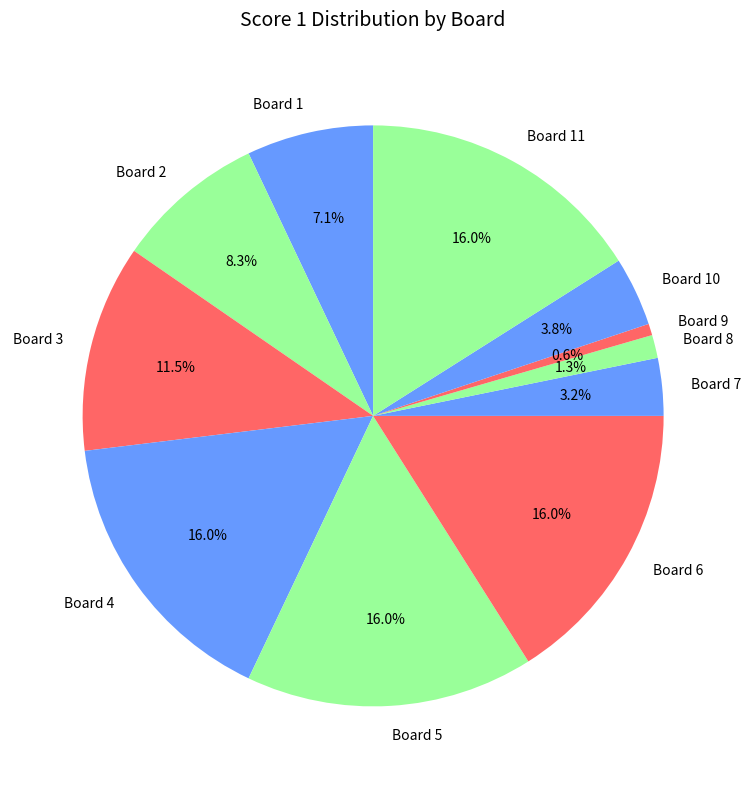

To the nearest percent, what is the difference between the largest and smallest slice percentages?

15%